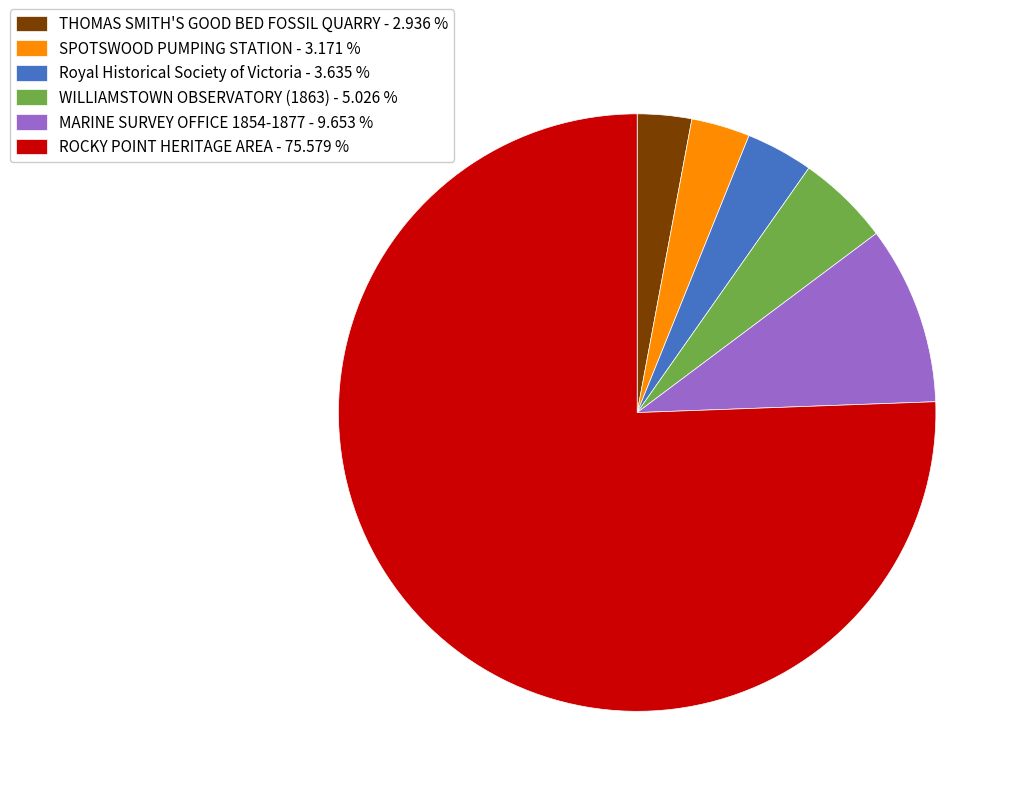

Approximately how many times larger is the value at WILLIAMSTOWN OBSERVATORY (1863) - 5.026 % compared to SPOTSWOOD PUMPING STATION - 3.171 %?

1.6